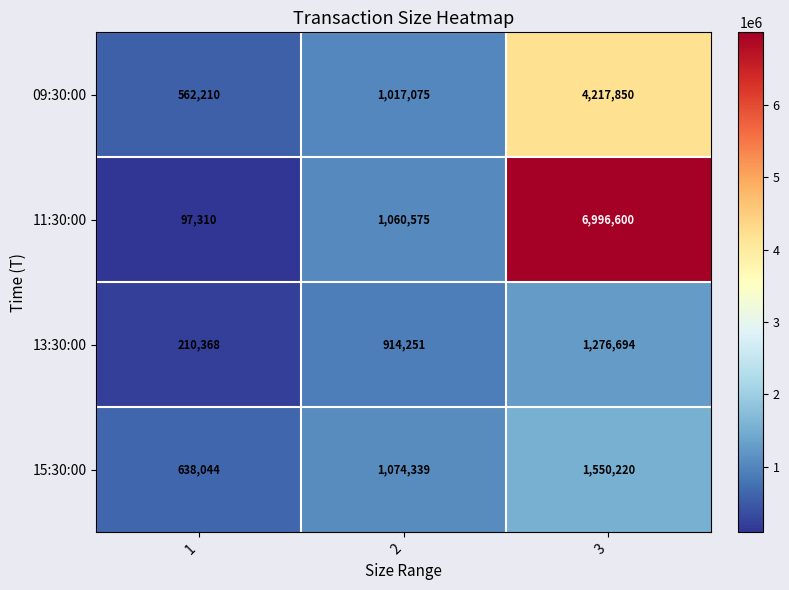

What is the average value of the 13:30:00 series?

800438